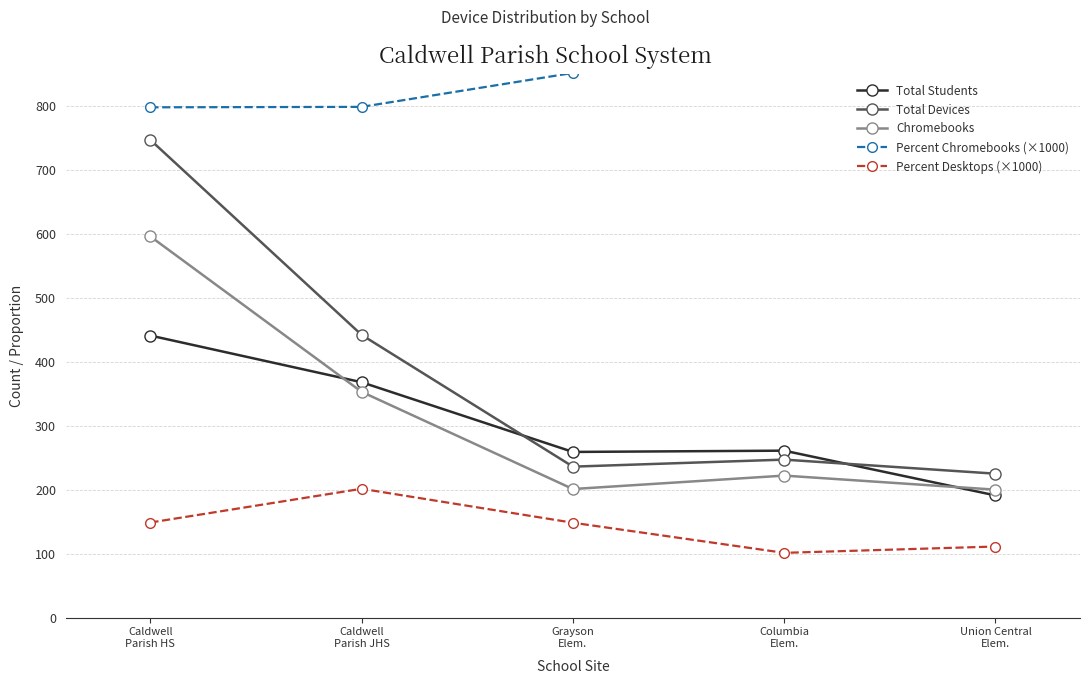

What are all the series names shown in the legend?

Total Students, Total Devices, Chromebooks, Percent Chromebooks (×1000), Percent Desktops (×1000)